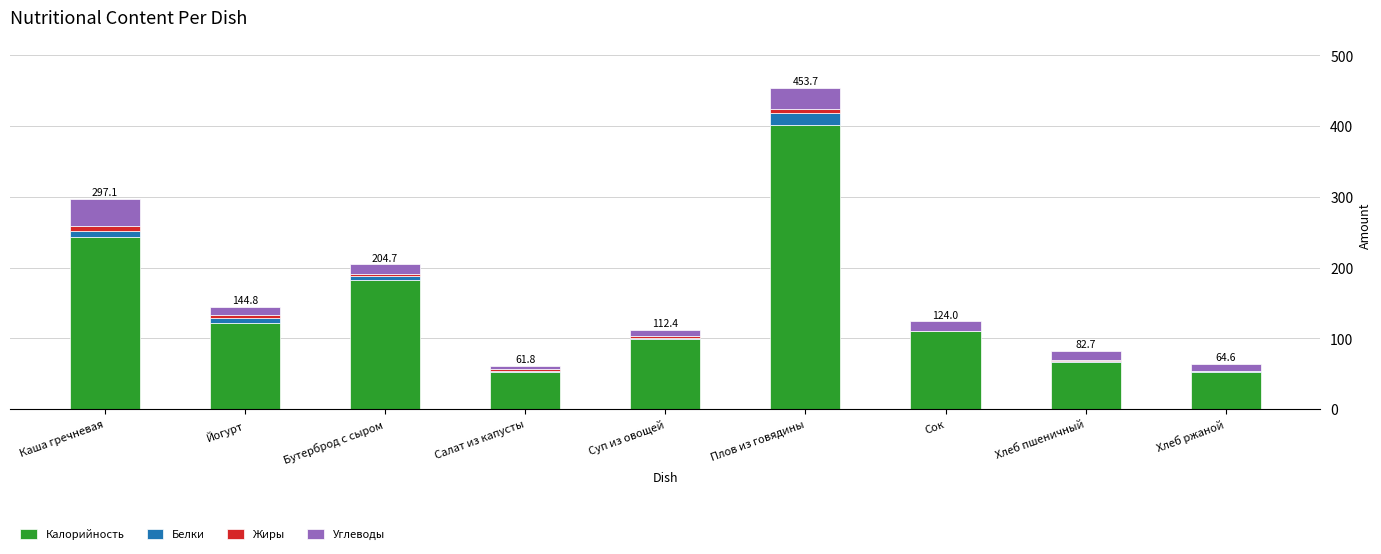

What is the maximum value for Калорийность?

401.0